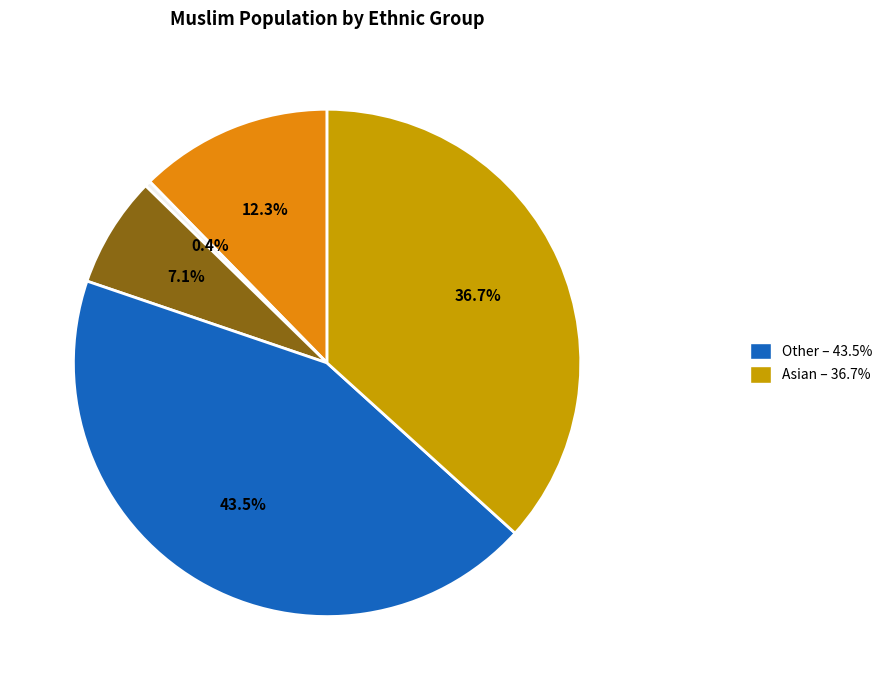

Does any single category account for the majority?

No